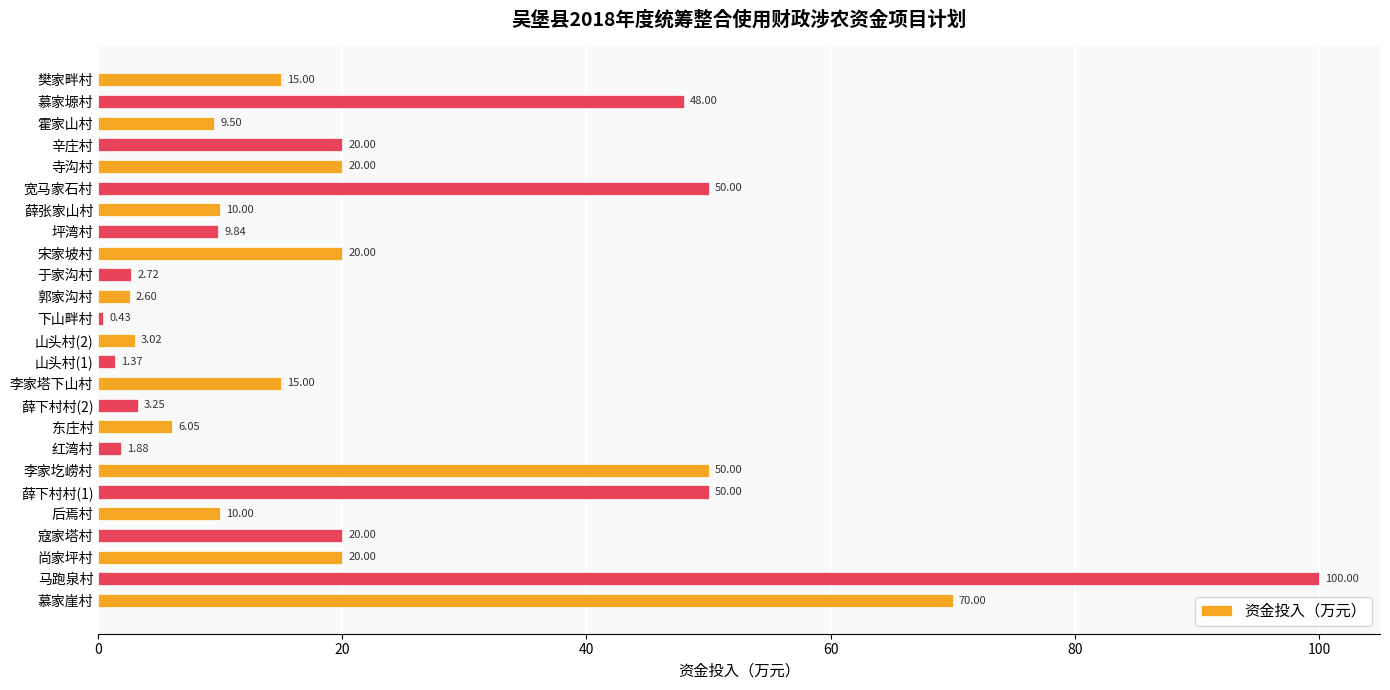

Approximately how many times larger is the value at 樊家畔村 compared to 慕家塬村?

0.3